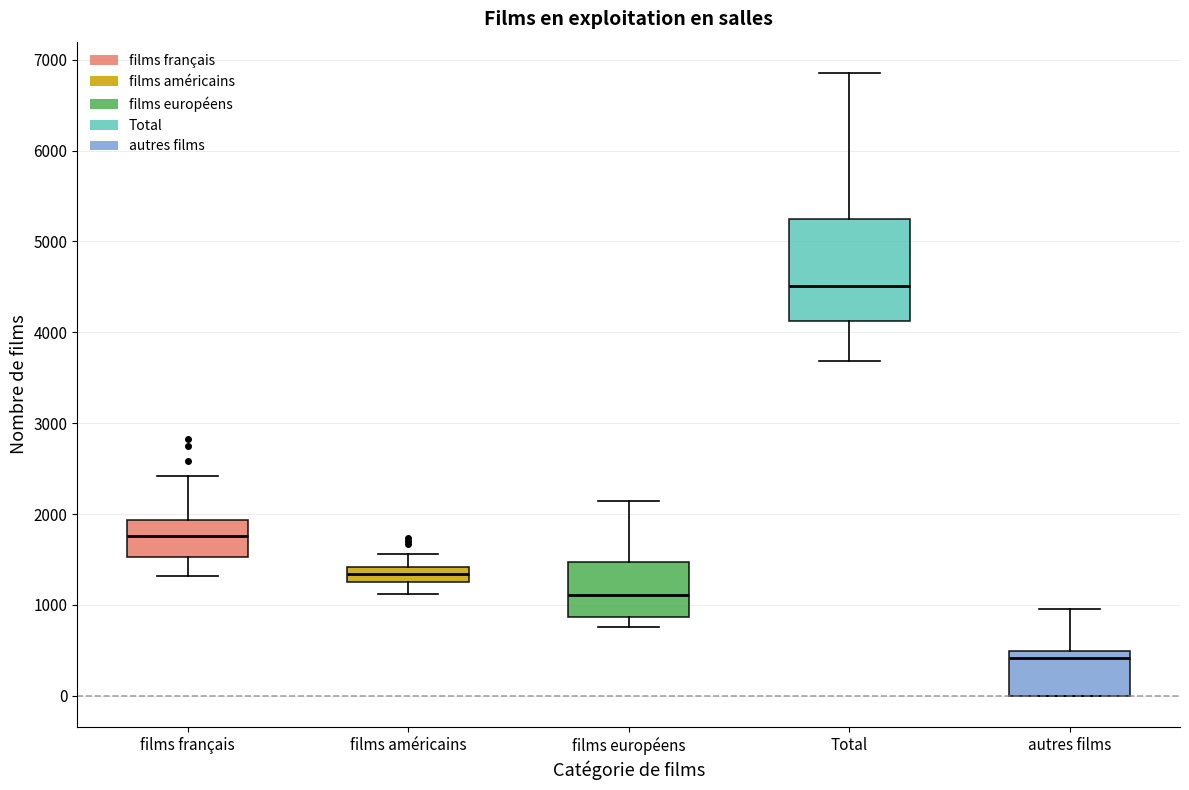

Which box is the tallest, from its lower edge to its upper edge?

Total